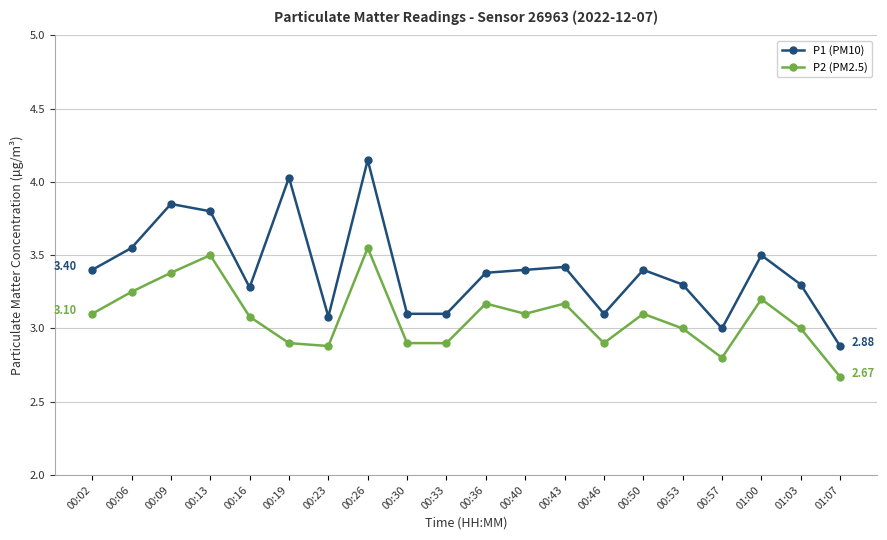

At which category does P1 (PM10) reach its first local valley?

00:16